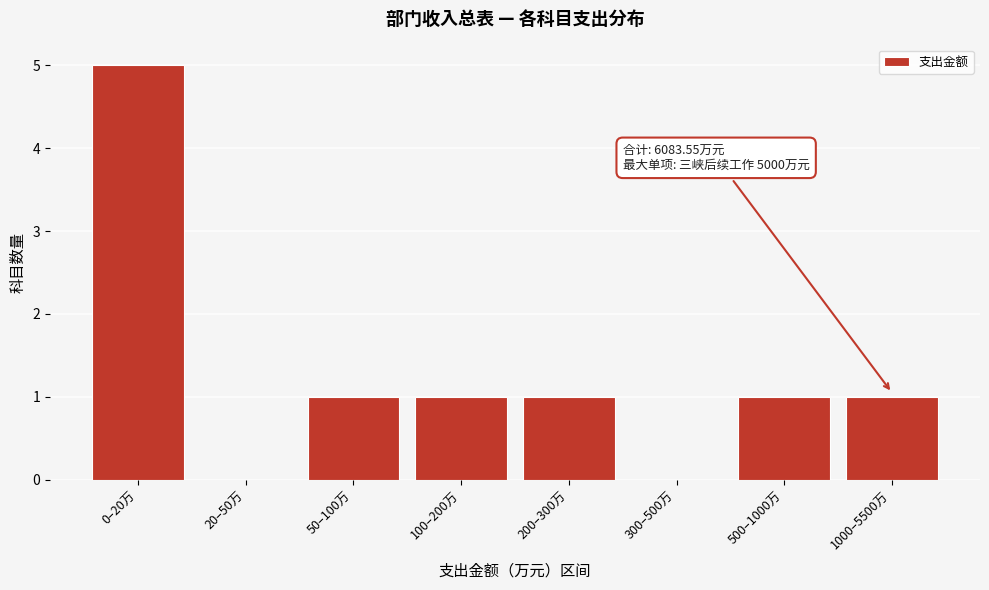

Reading left to right, list all the values displayed in this chart.

0–20万=5	20–50万=0	50–100万=1	100–200万=1	200–300万=1	300–500万=0	500–1000万=1	1000–5500万=1